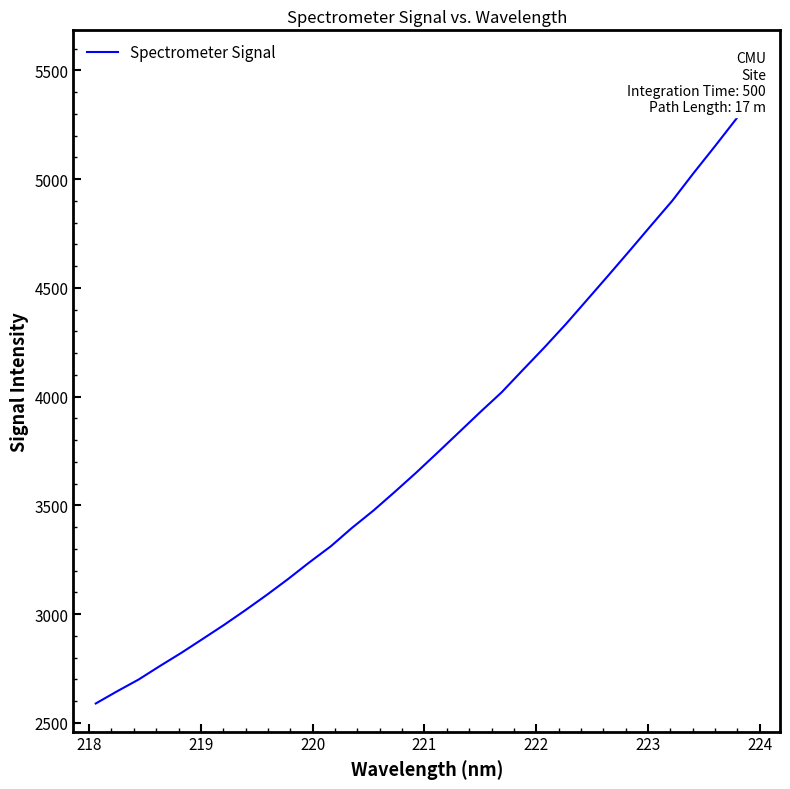

What is the greatest value displayed?

5413.8